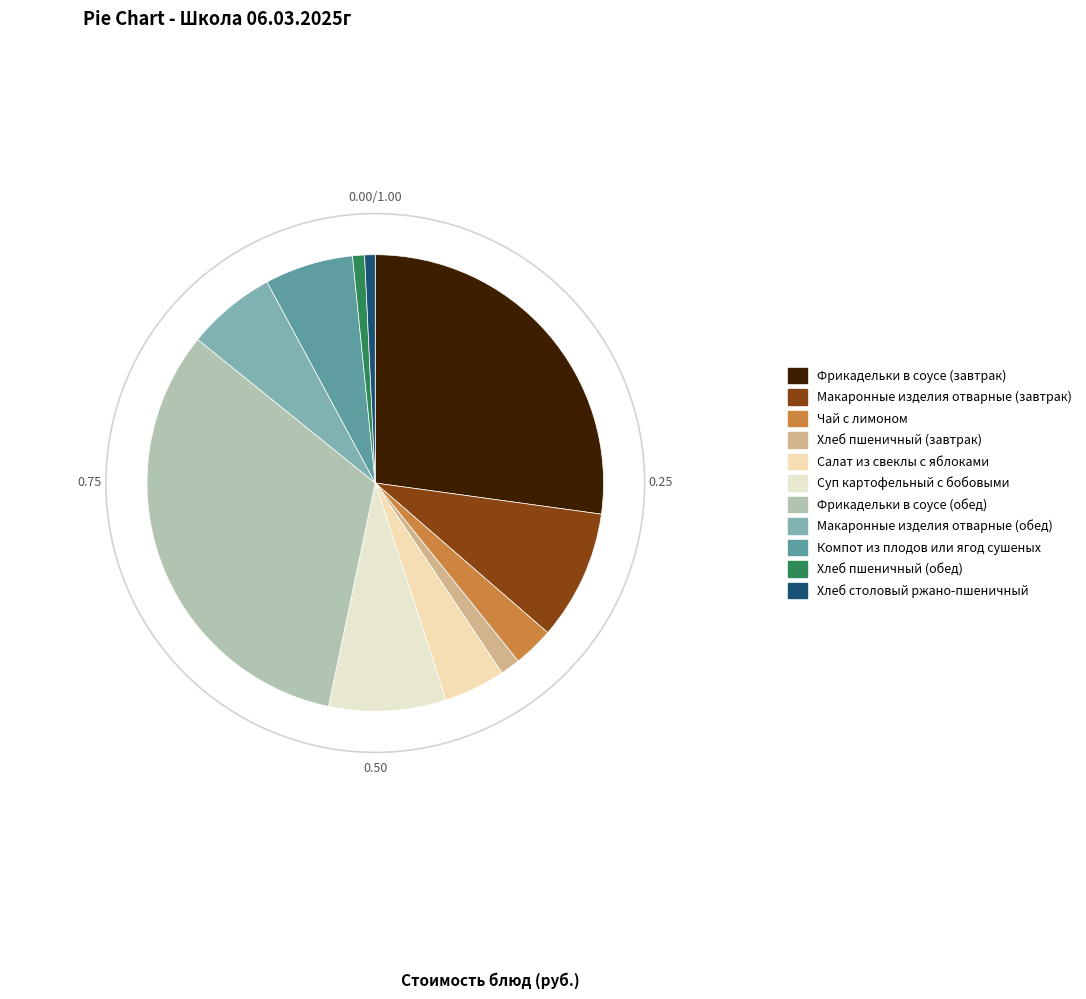

Count the number of slices in the pie.

11